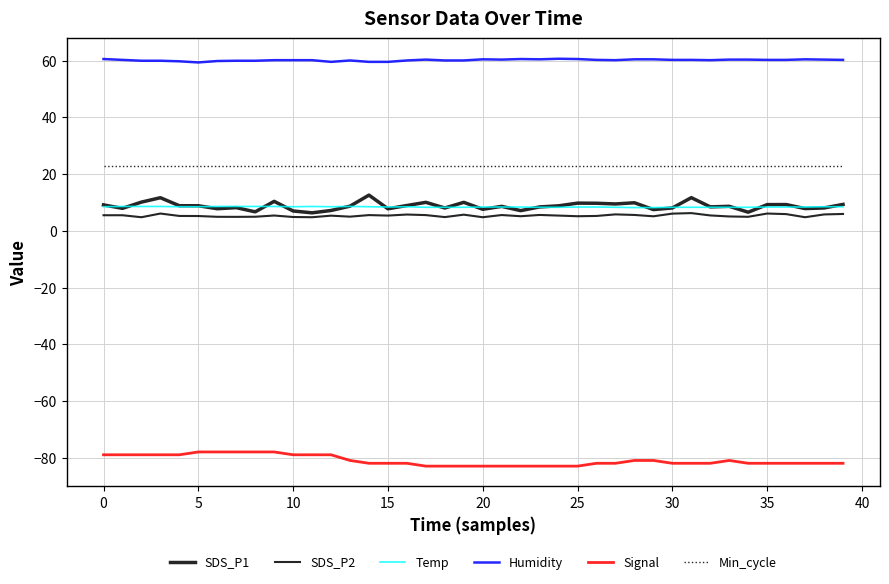

How many interior local valleys does the Humidity series have?

6